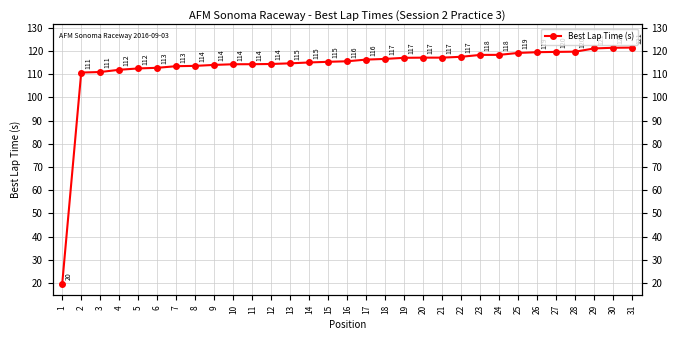

The value at 8 is 113.6. True or false?

True